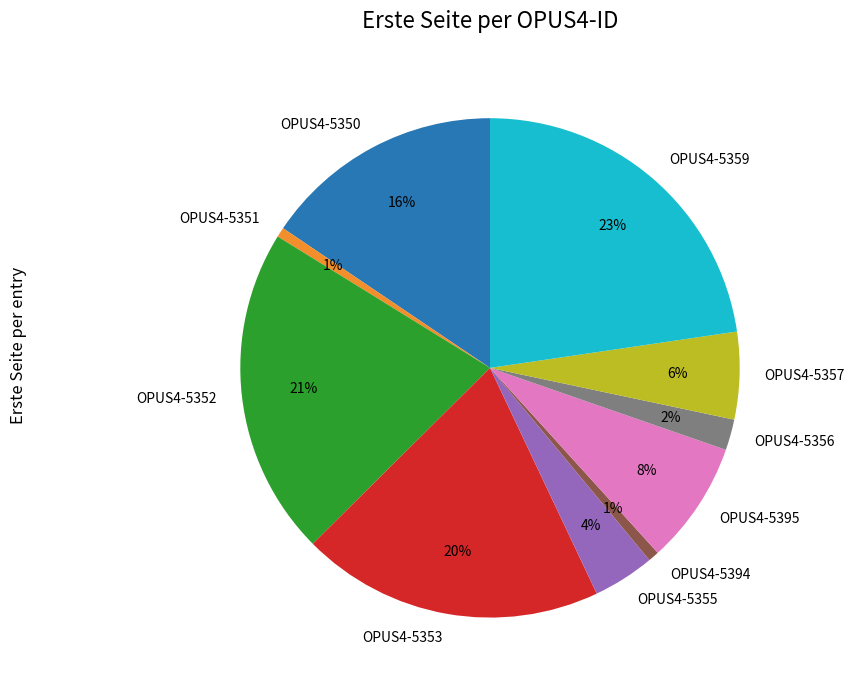

How many segments does this pie chart have?

10